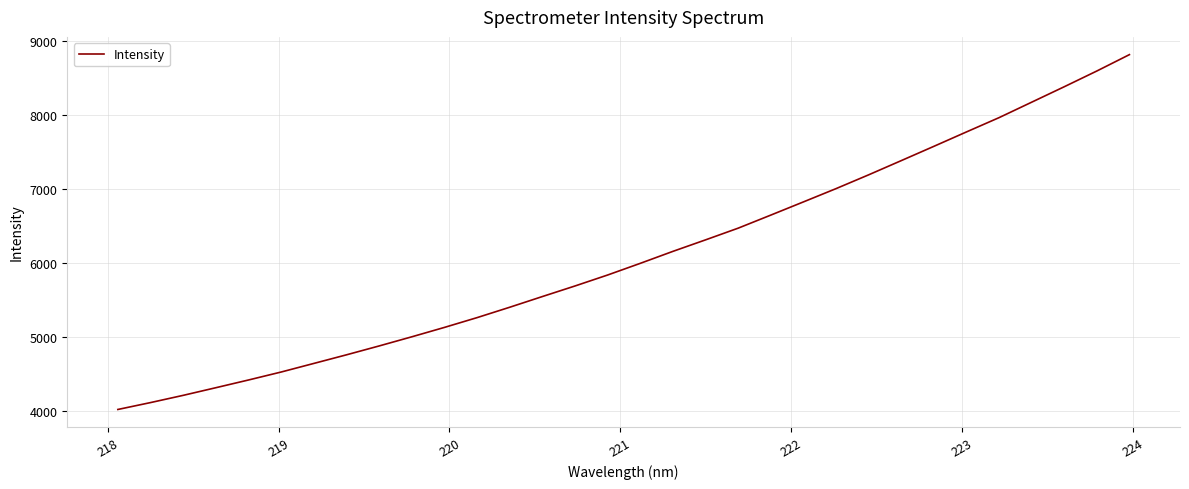

What is the sum of all values?

195078.8